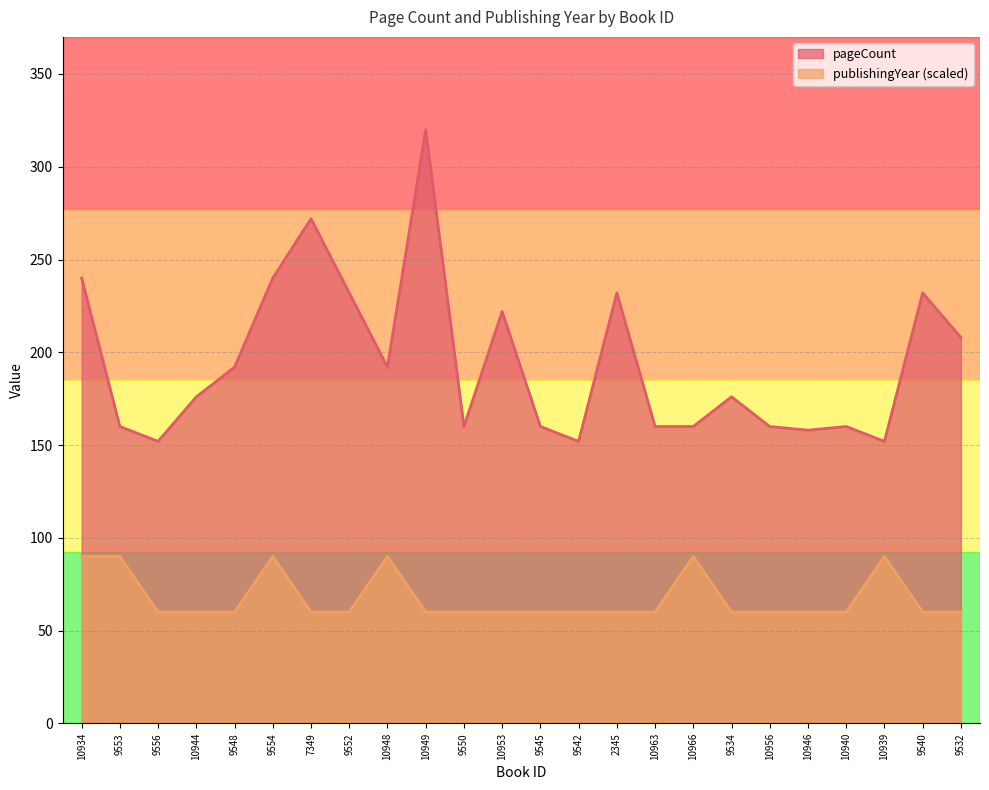

Reading left to right, what are all the values shown in this chart?

pageCount: 10934=240	9553=160	9556=152	10944=176	9548=192	9554=240	7349=272	9552=232	10948=192	10949=320	9550=160	10953=222	9545=160	9542=152	2345=232	10963=160	10966=160	9534=176	10956=160	10946=158	10940=160	10939=152	9540=232	9532=208
publishingYear: 10934=90	9553=90	9556=60	10944=60	9548=60	9554=90	7349=60	9552=60	10948=90	10949=60	9550=60	10953=60	9545=60	9542=60	2345=60	10963=60	10966=90	9534=60	10956=60	10946=60	10940=60	10939=90	9540=60	9532=60